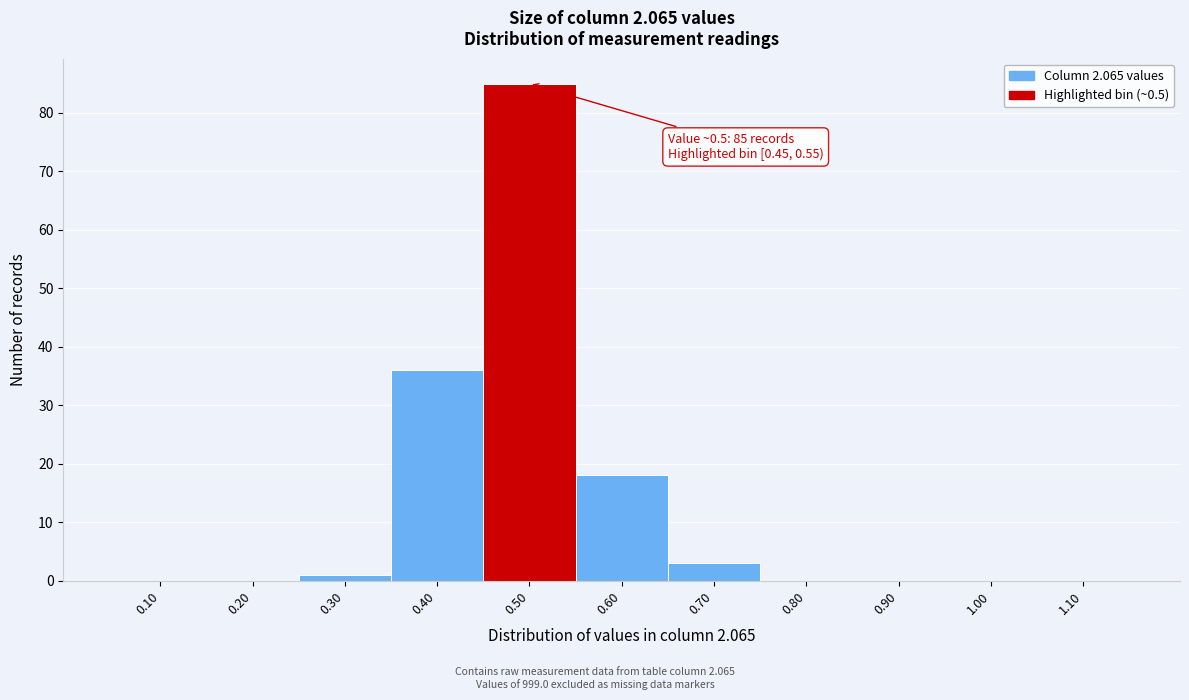

Over which range of the x-axis is the bar tallest?

0.45 to 0.55